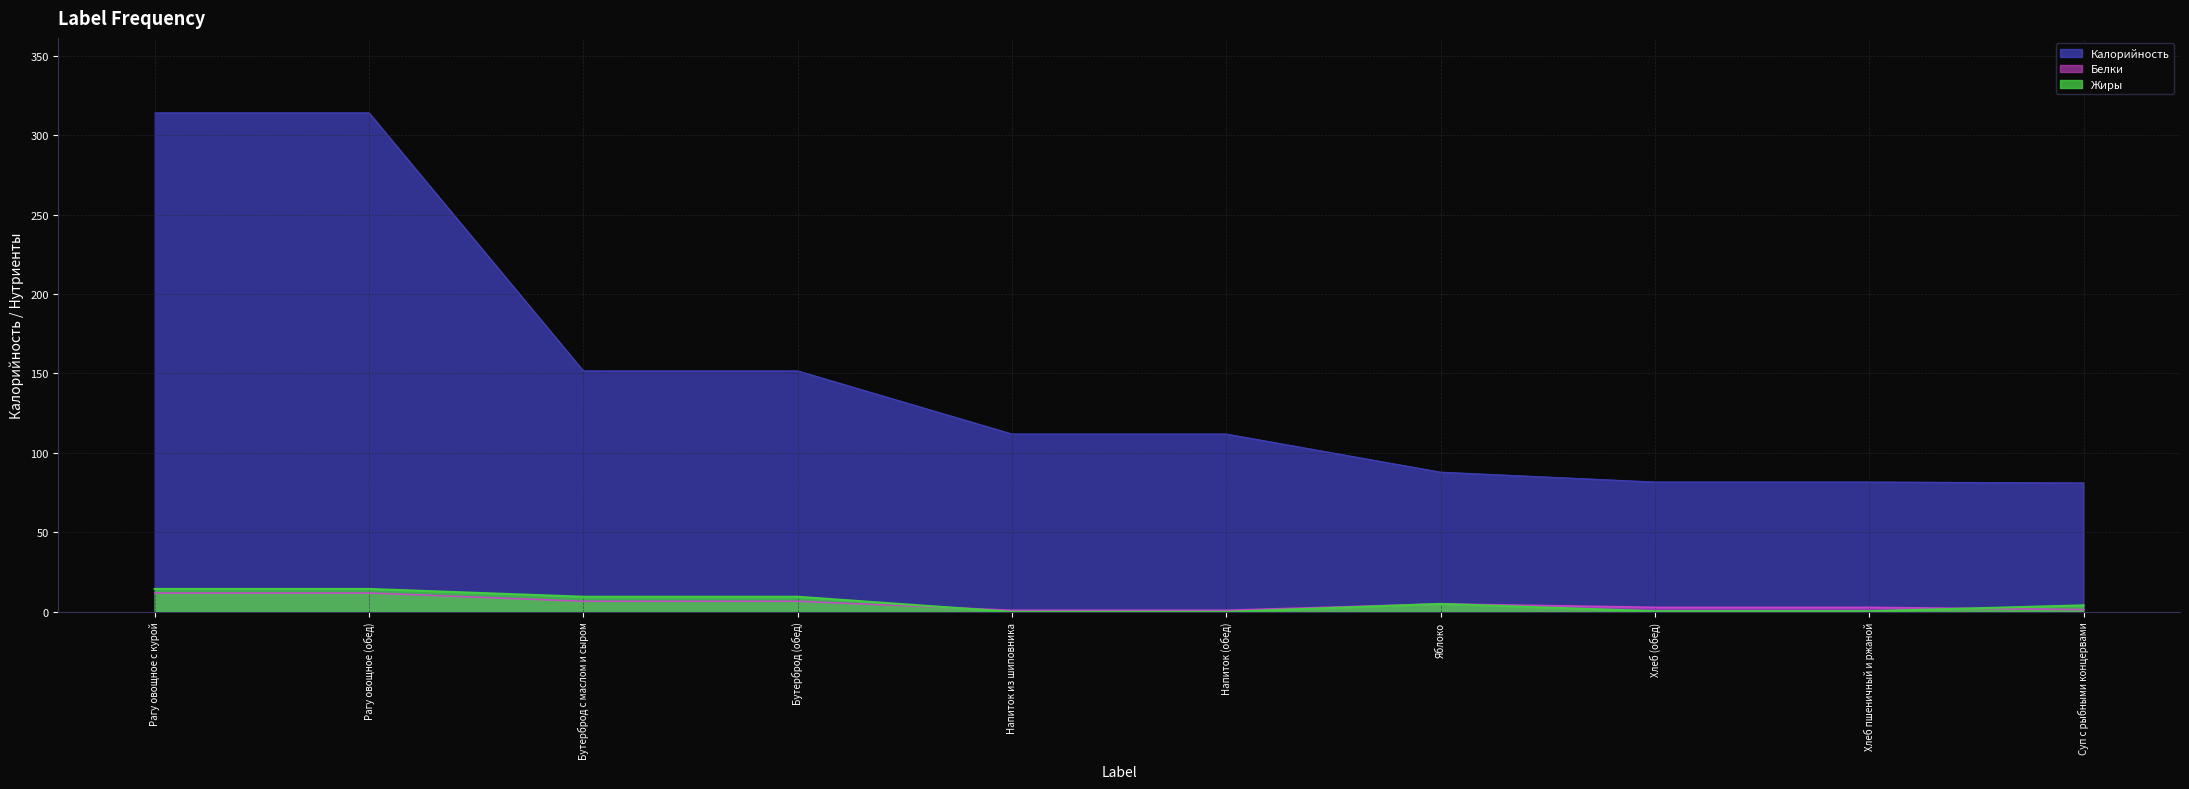

Which series has the largest range (max minus min)?

Калорийность